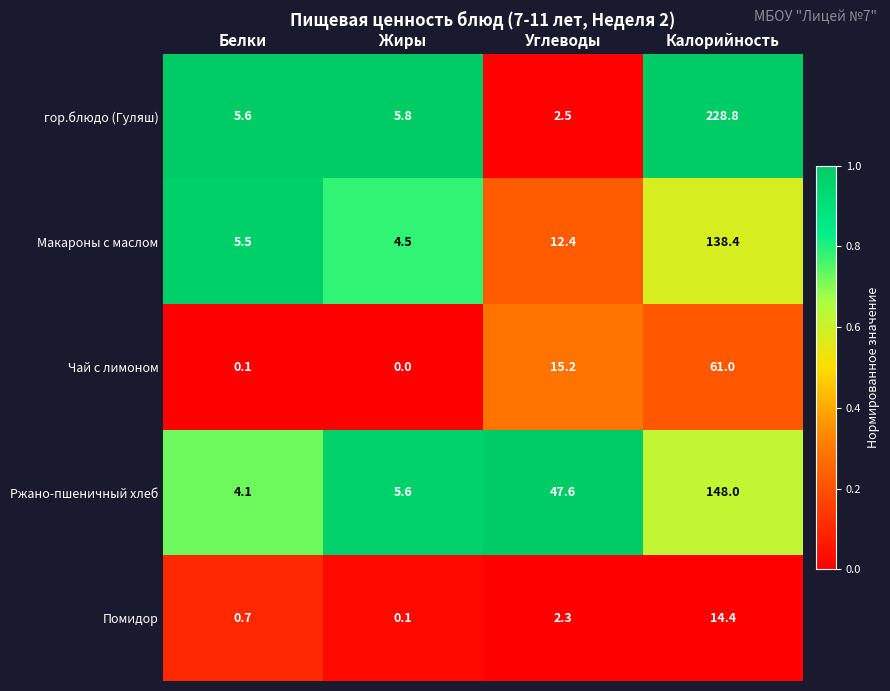

What is the total value across all series at Жиры?

16.0